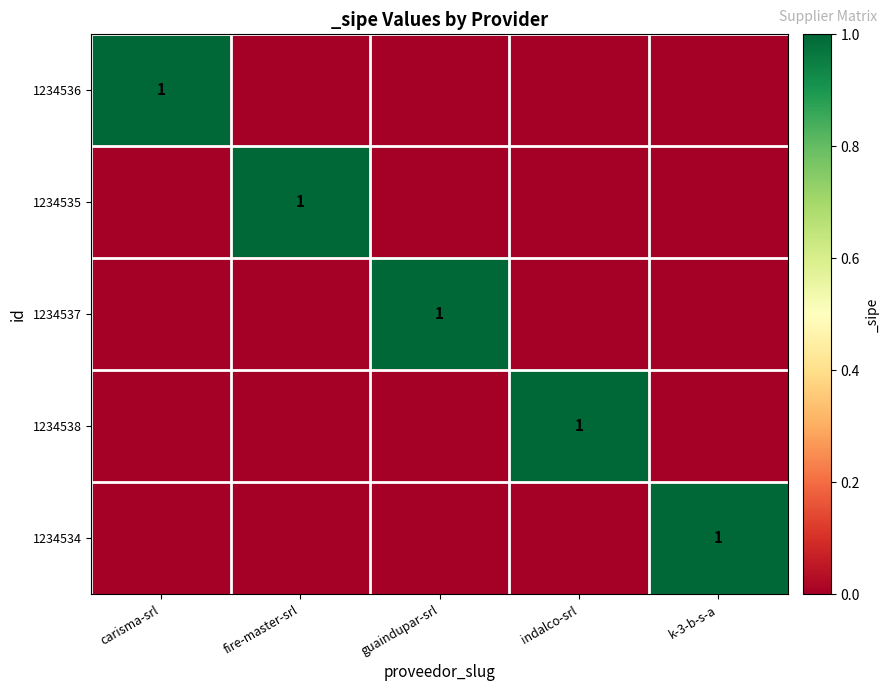

What is the spread (max minus min) of values at indalco-srl?

1